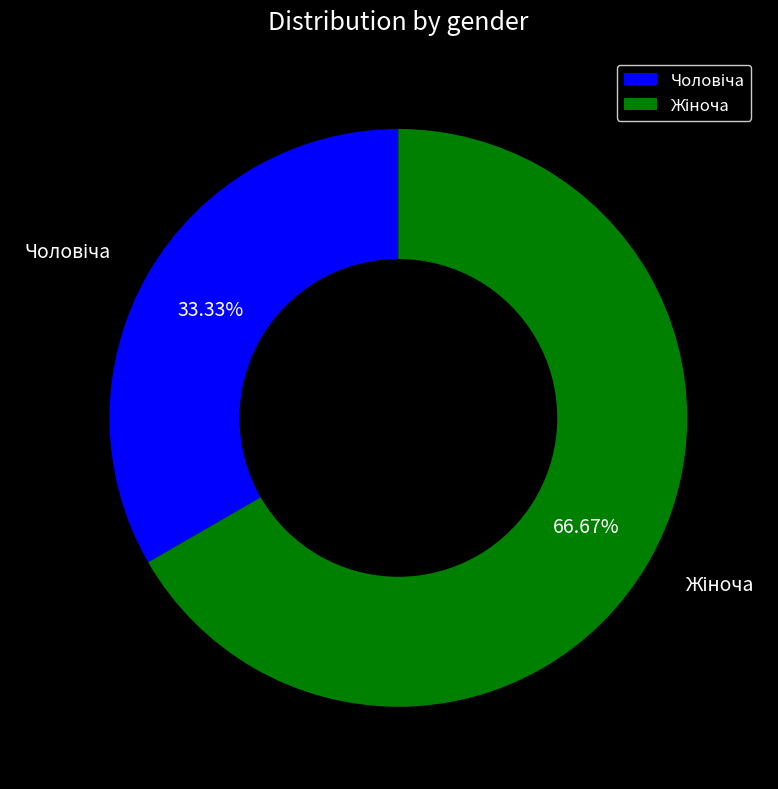

Does any single category account for the majority?

Yes